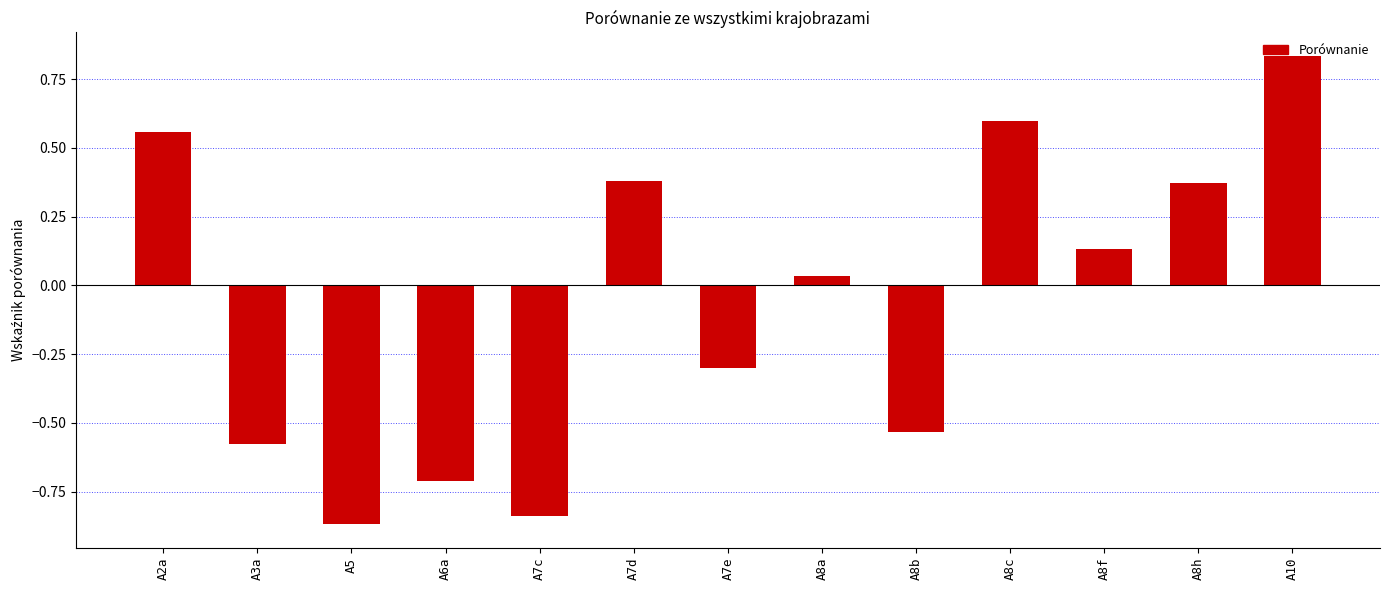

What position from the left is A8a?

8